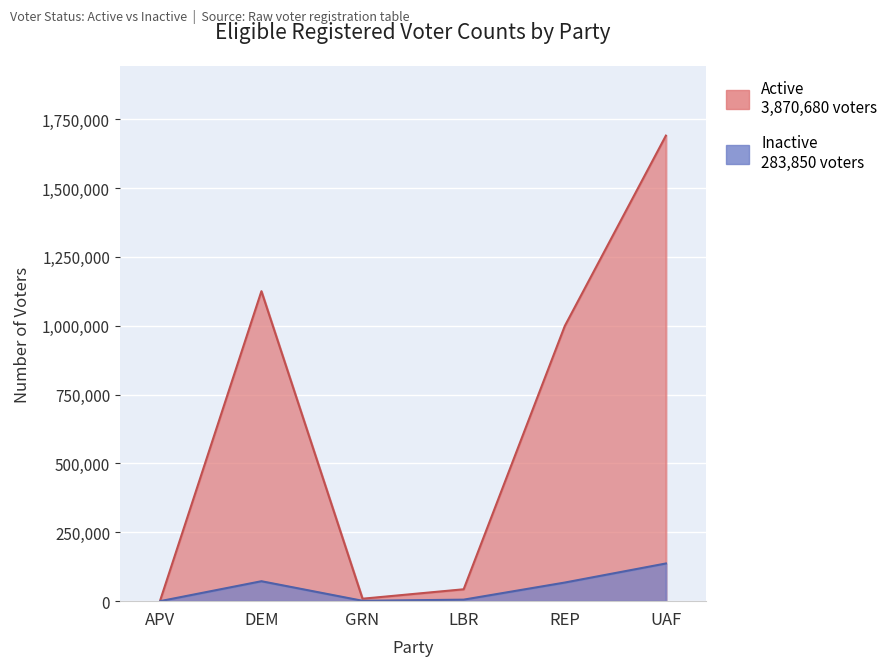

What is the smallest value displayed?

187